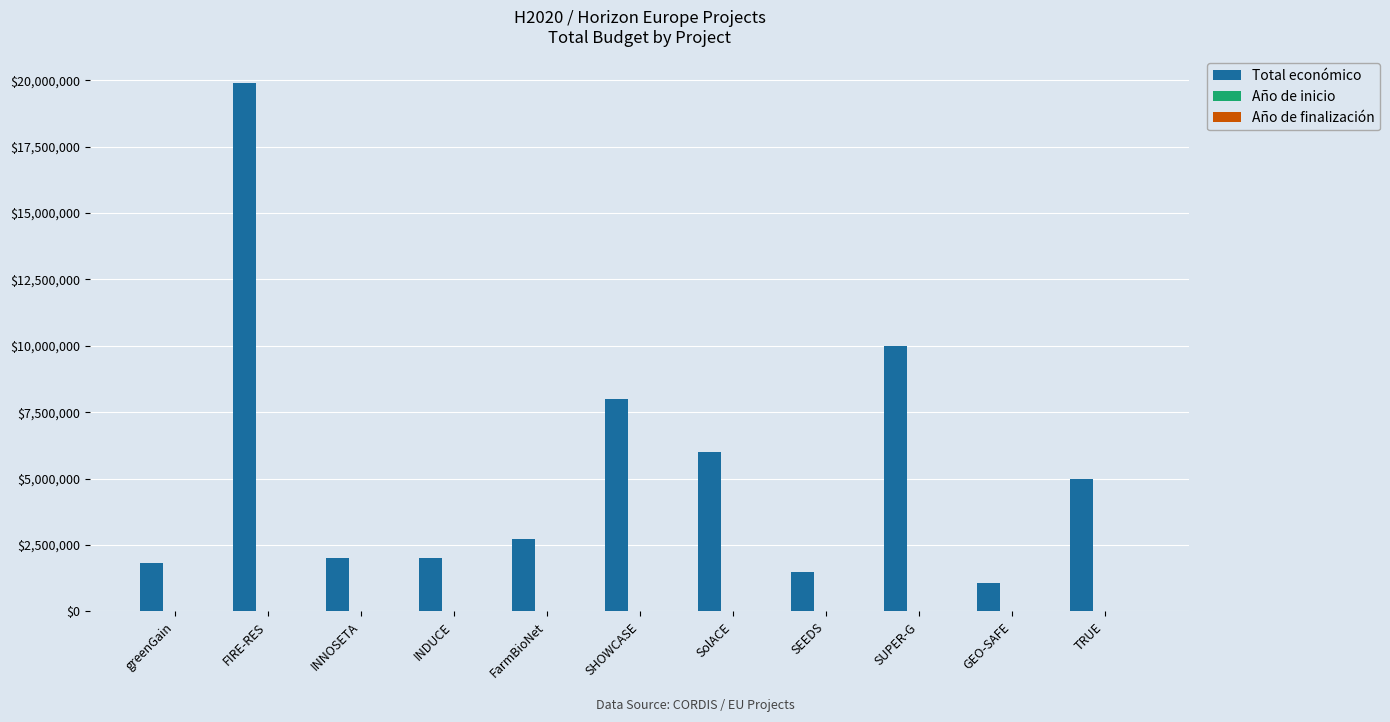

What is the sum of all Total económico values?

60008791